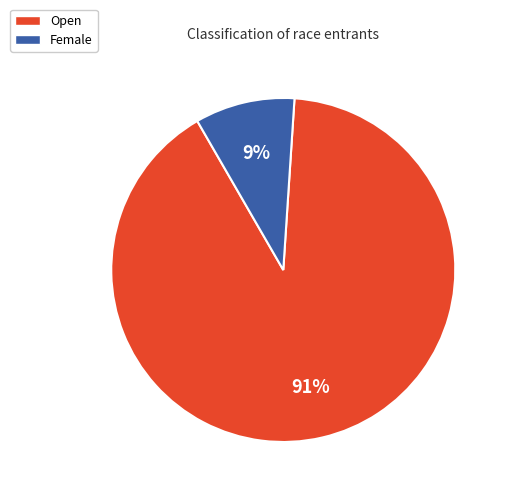

To the nearest percent, what is the average slice percentage?

50%